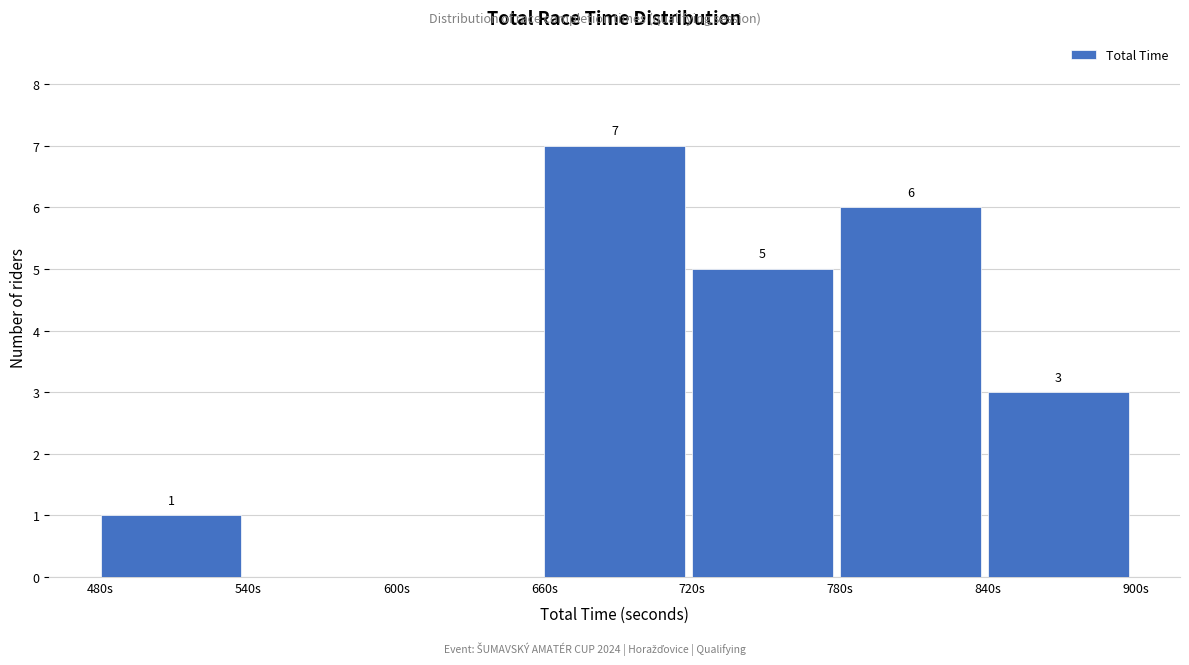

Over which range of the x-axis is the bar tallest?

660 to 720